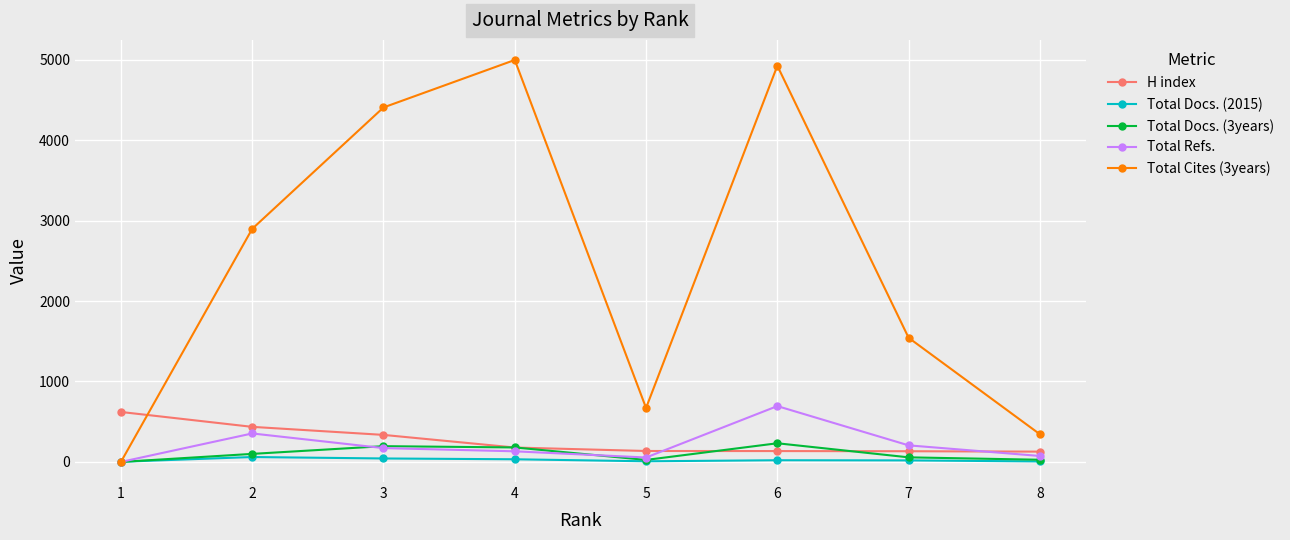

What are all the series names shown in the legend?

H index, Total Docs. (2015), Total Docs. (3years), Total Refs., Total Cites (3years)